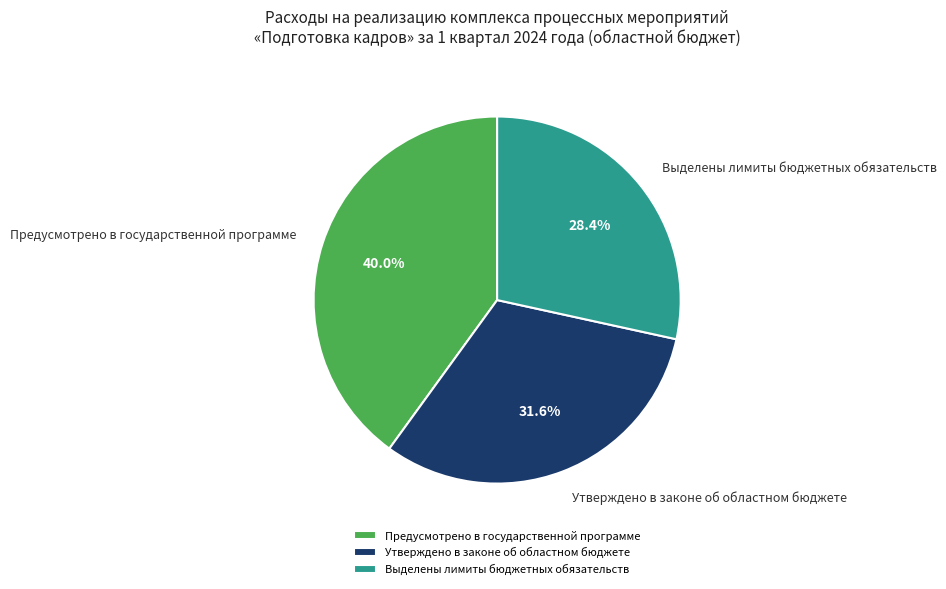

True or false: Утверждено в законе об областном бюджете accounts for 39% of the total.

False